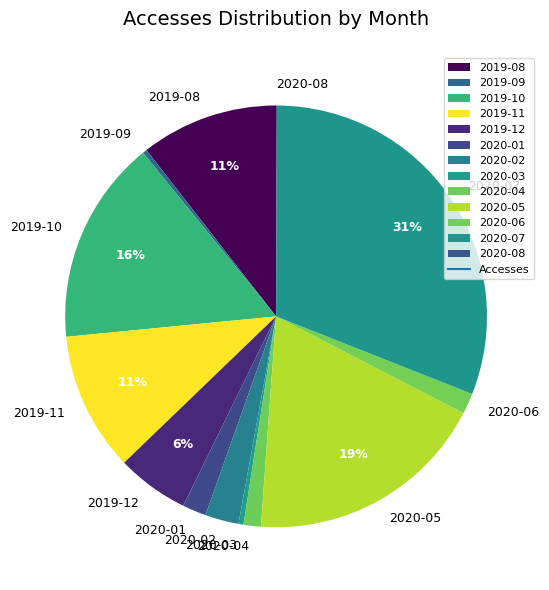

To the nearest percent, what percentage of the pie is 2020-06?

2%